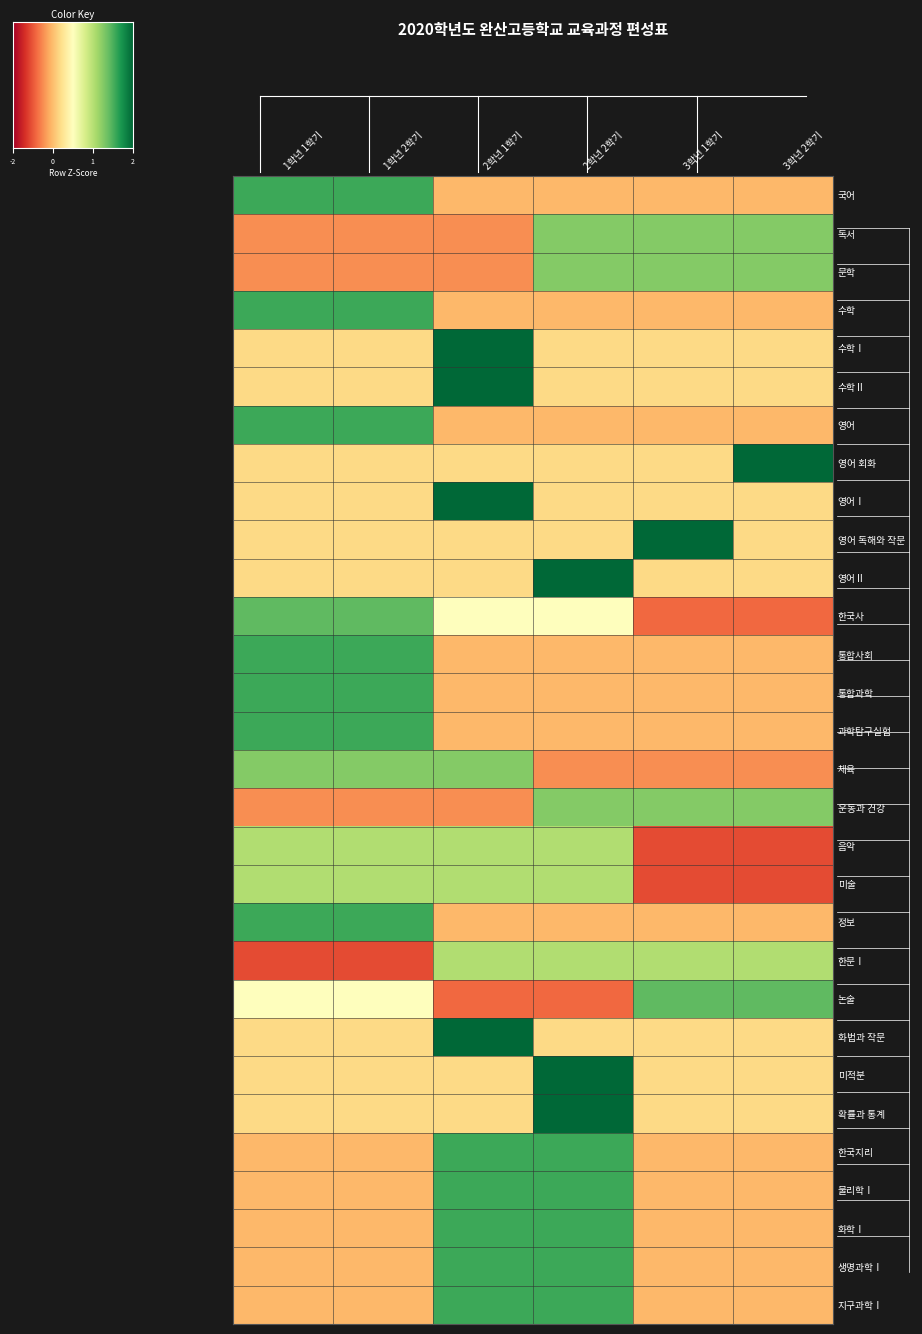

What is the maximum value shown in the chart?

2.2